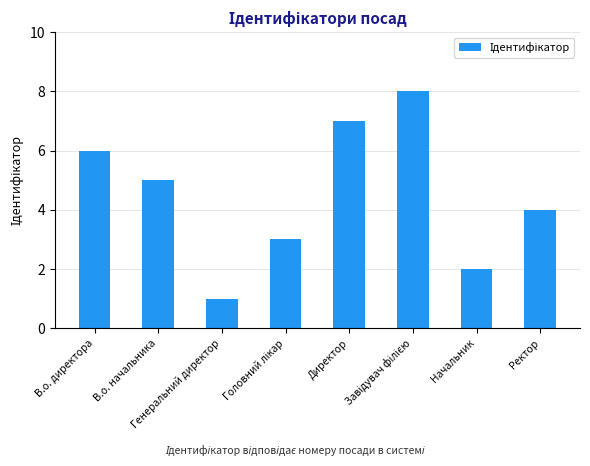

How many bars are there in total?

8